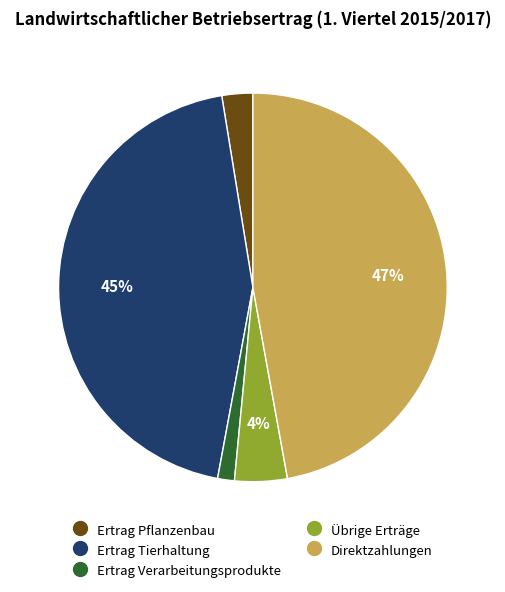

Is there any slice that represents more than half of the pie?

No